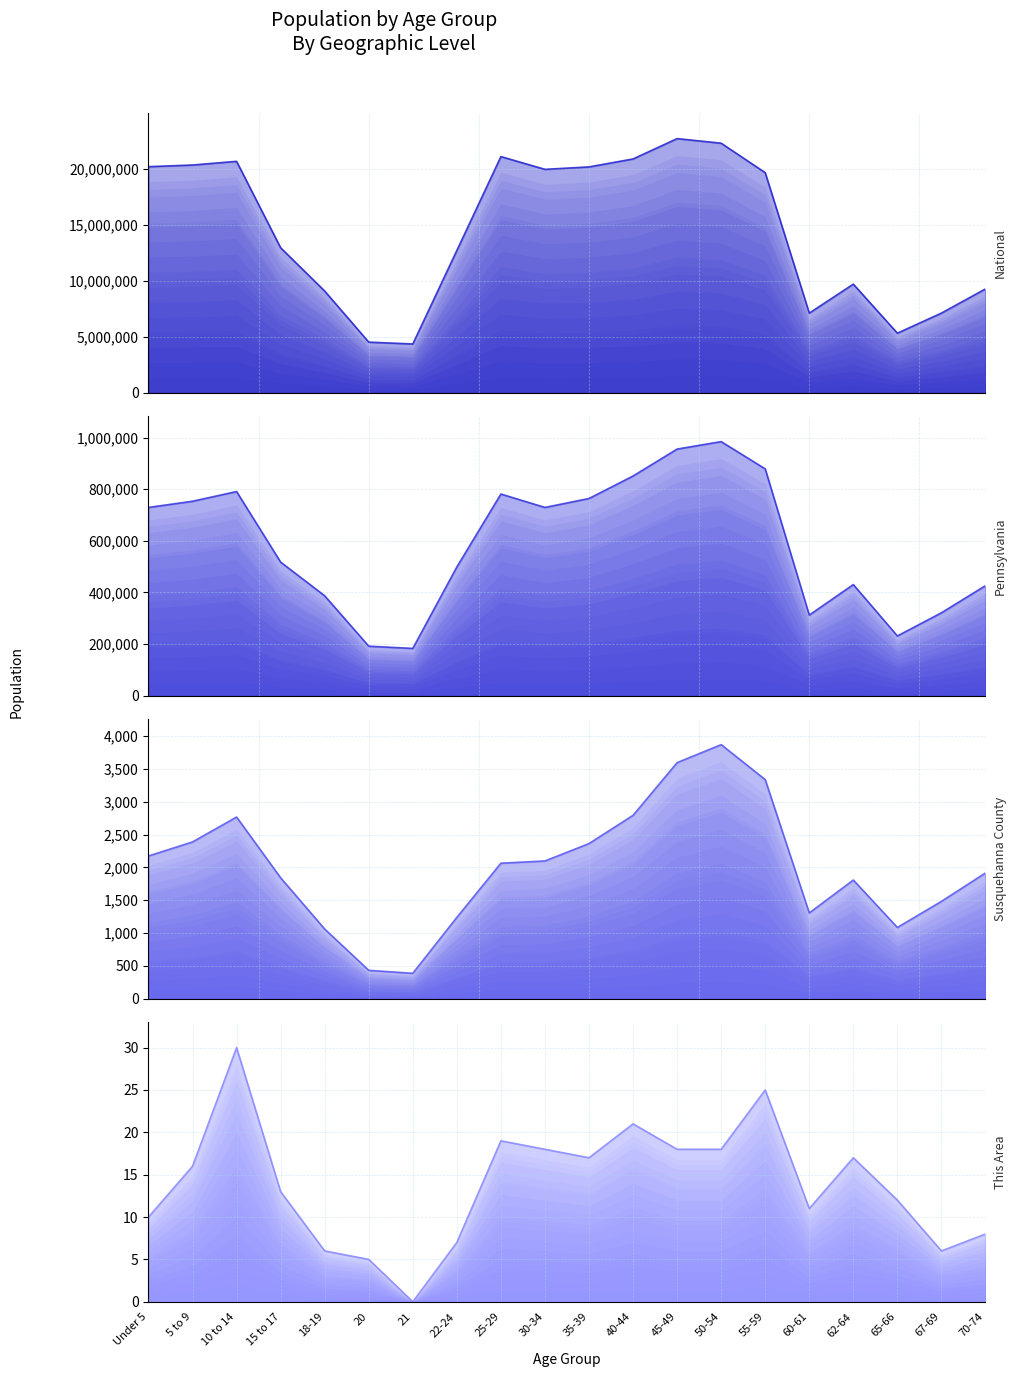

True or false: Susquehanna County has more than 2 points higher than both neighbors.

True